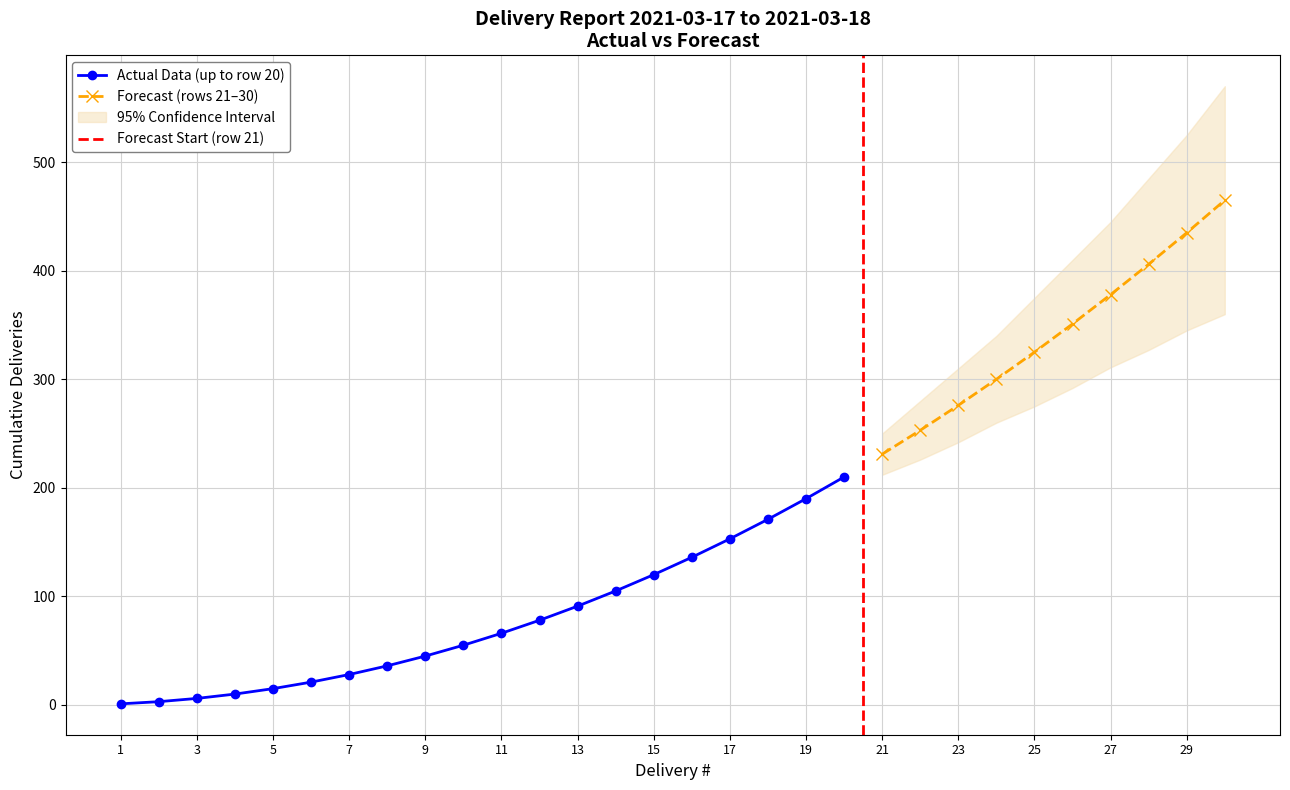

What is the sum of the values at 9 and 7?

73